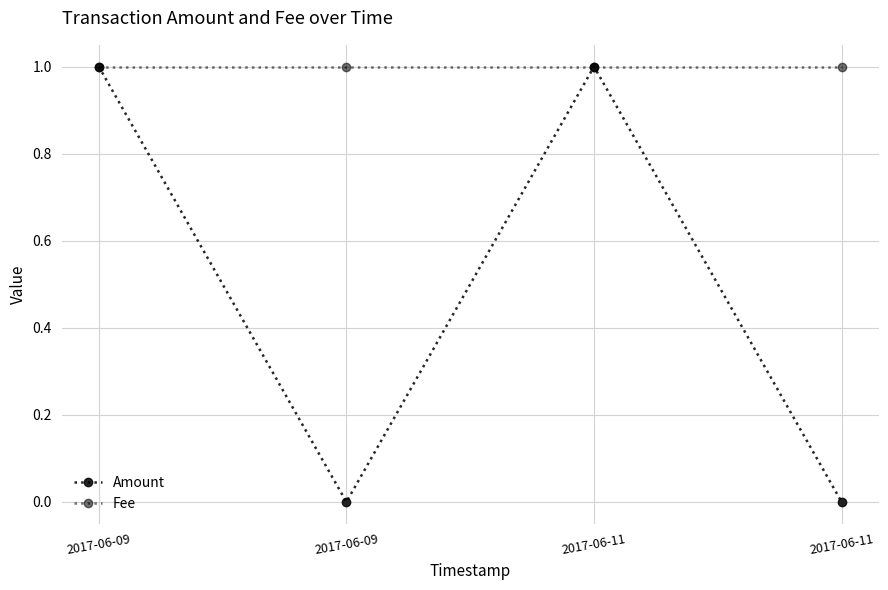

How many distinct data groups are displayed?

2